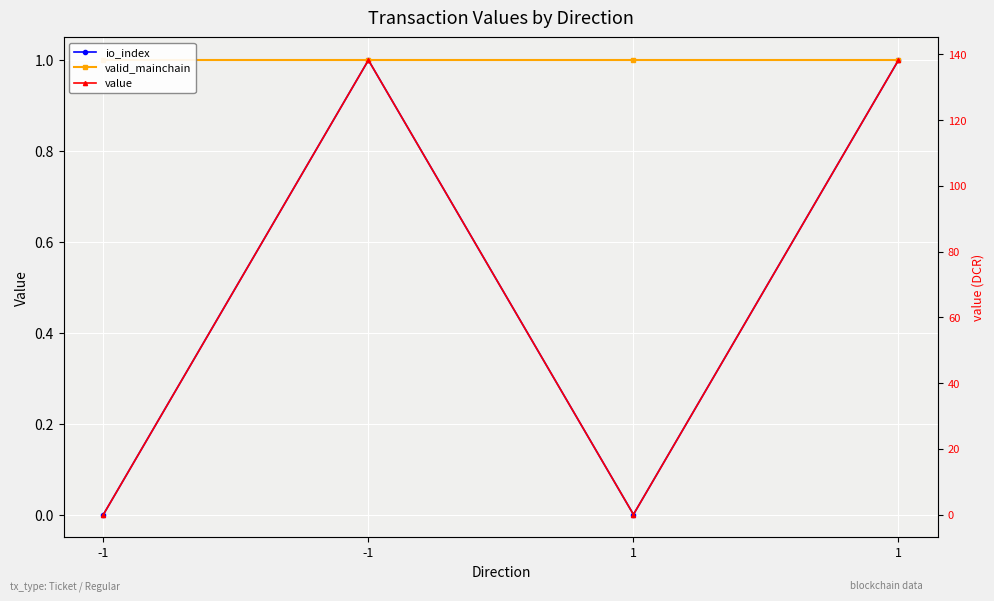

Rank the series by their maximum value, from highest to lowest.

value, io_index, valid_mainchain